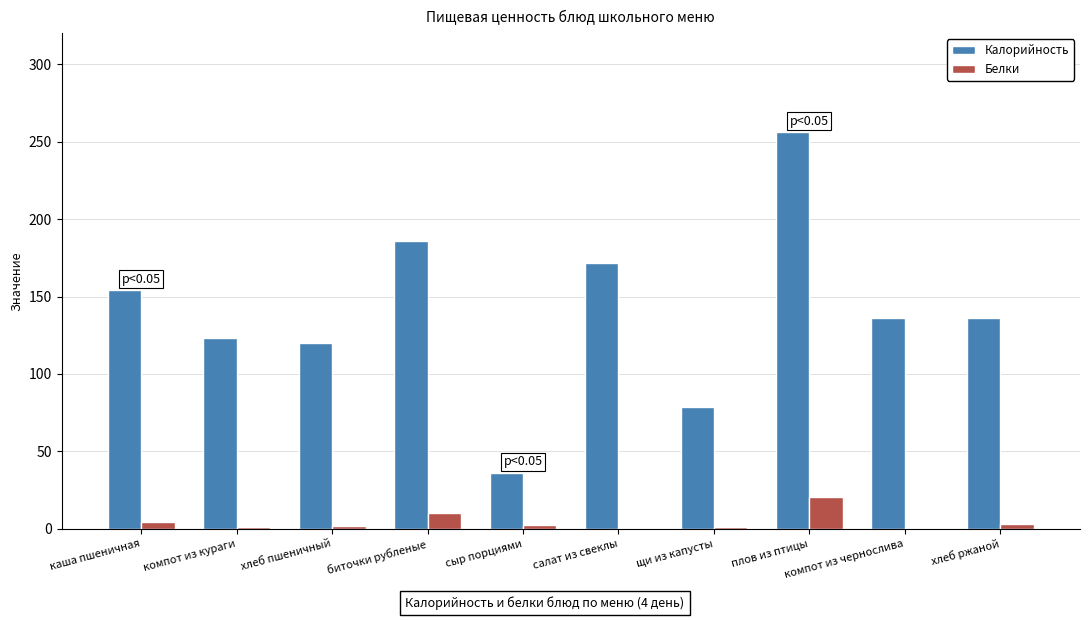

True or false: Калорийность has a value of 120.0 at хлеб пшеничный.

True